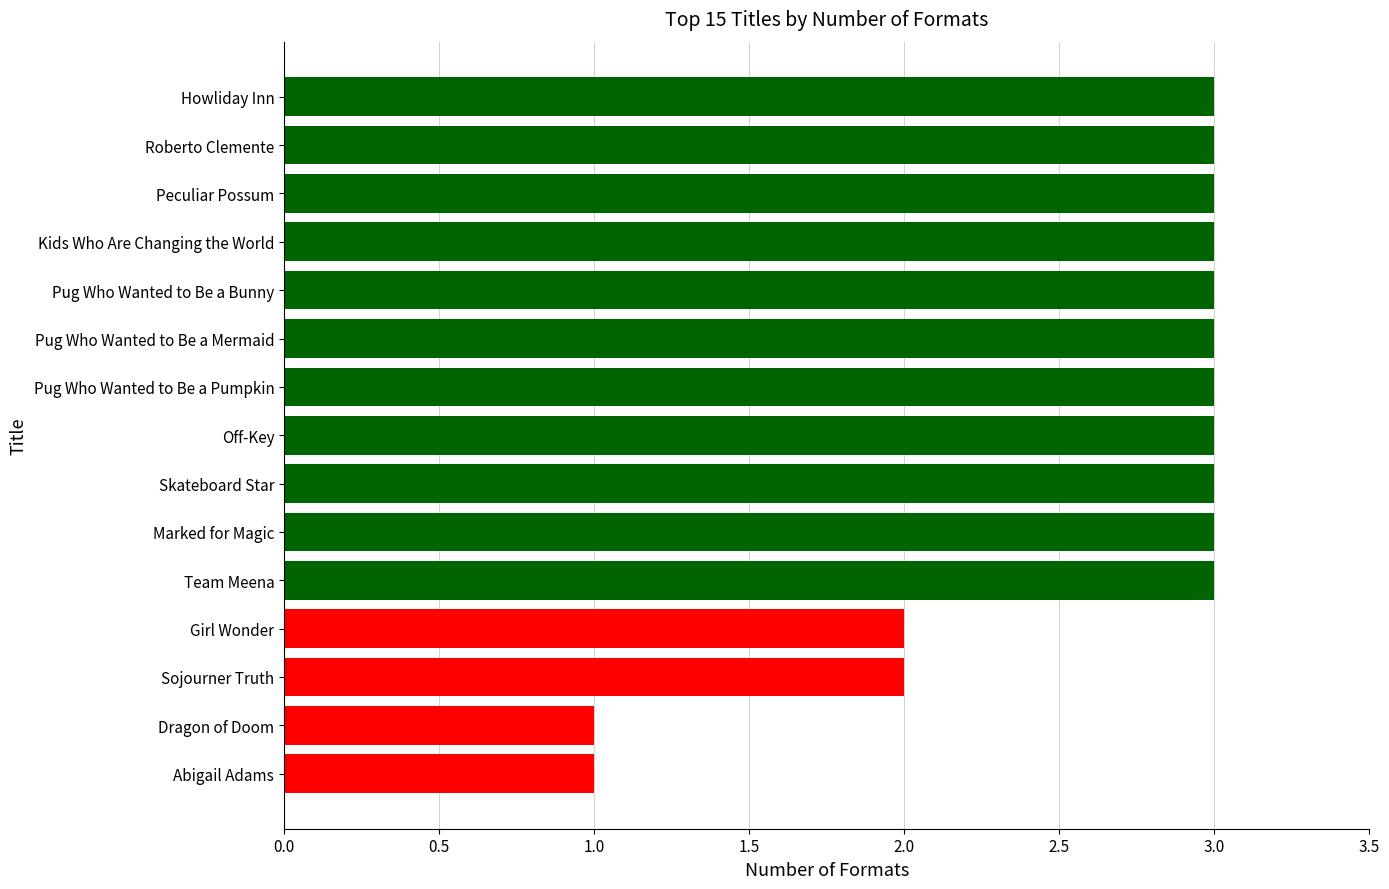

How many values are between 2 and 3?

13